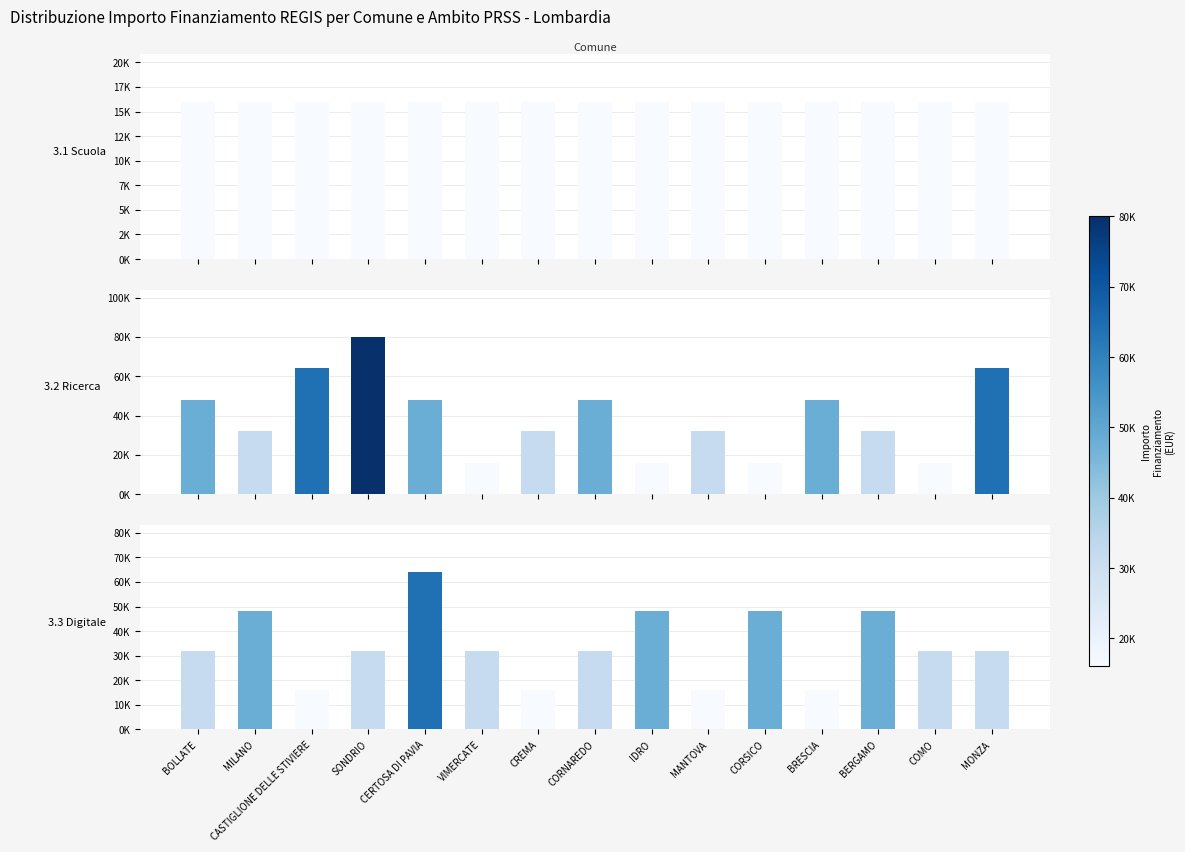

Rank the categories by 3.2 Ricerca value from lowest to highest.

VIMERCATE, IDRO, CORSICO, COMO, MILANO, CREMA, MANTOVA, BERGAMO, BOLLATE, CERTOSA DI PAVIA, CORNAREDO, BRESCIA, CASTIGLIONE DELLE STIVIERE, MONZA, SONDRIO